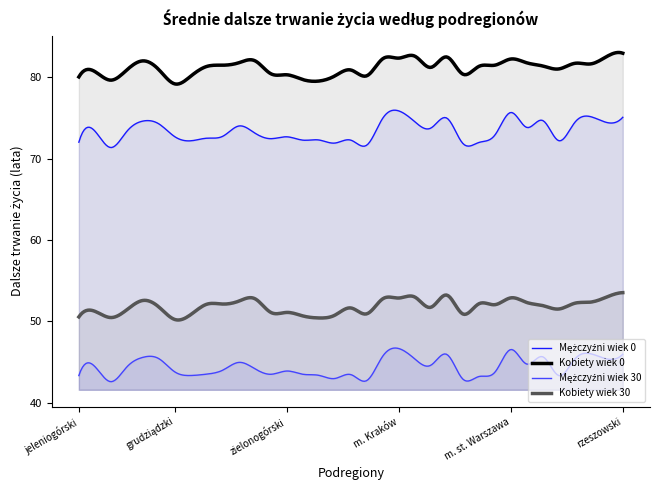

Which series changed the most between warszawski zachodni and krośnieński?

Mężczyźni wiek 0